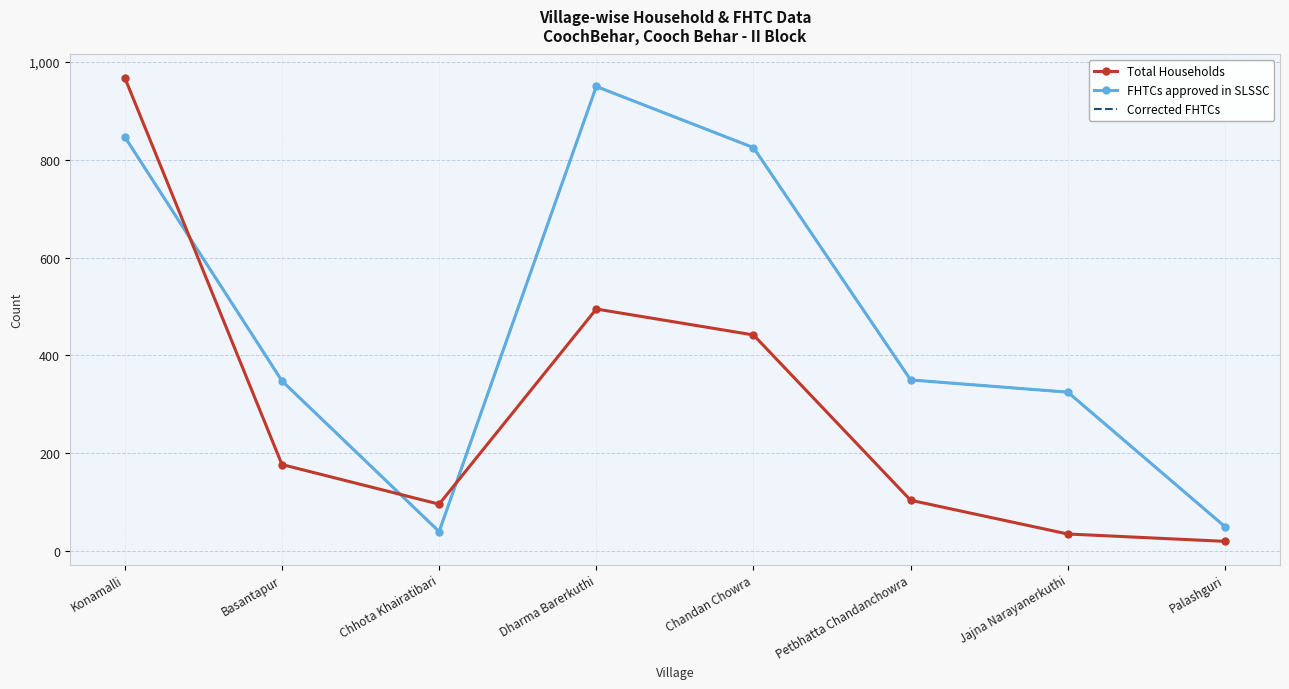

True or false: Corrected FHTCs and FHTCs approved in SLSSC cross at least once.

False